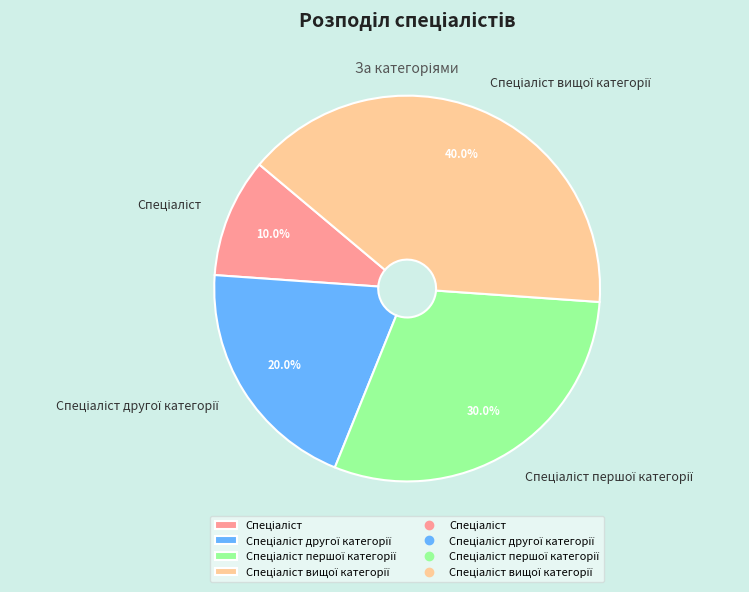

Does any single category account for the majority?

No